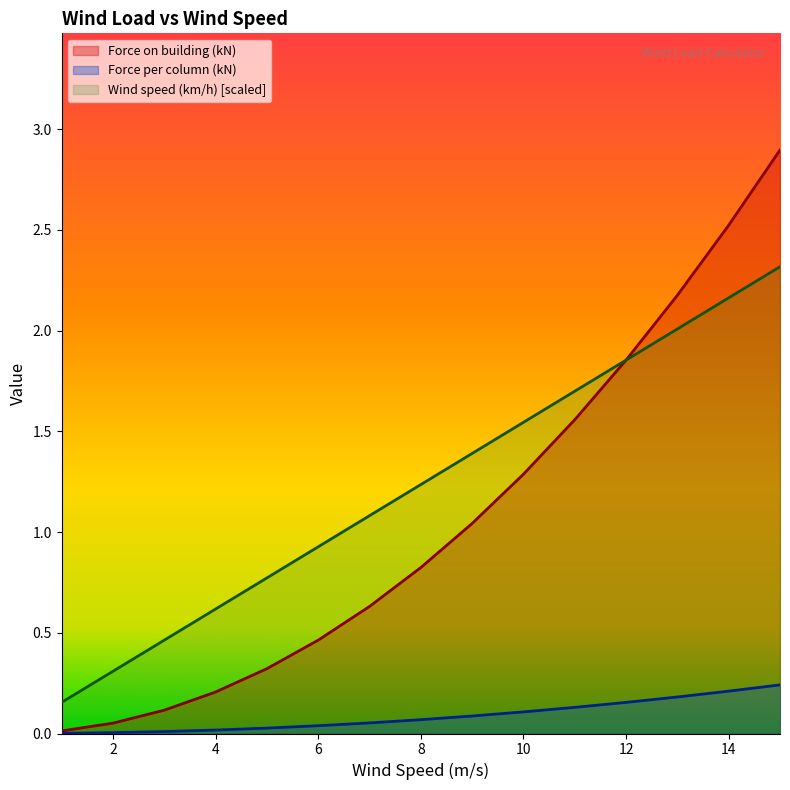

After their last crossing, which series has the higher values: Wind speed (km/h) or Force per column (kN)?

Force per column (kN)